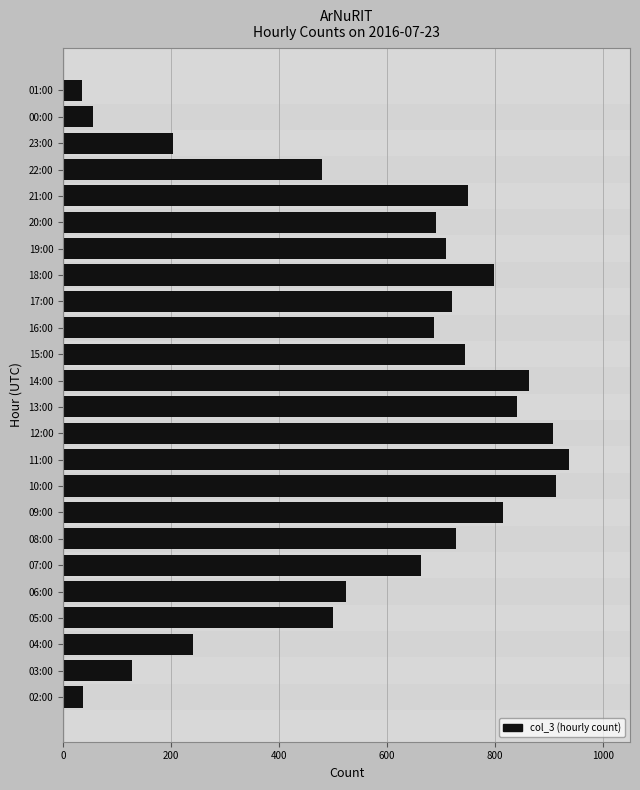

What is the difference between the second highest and minimum values?

879